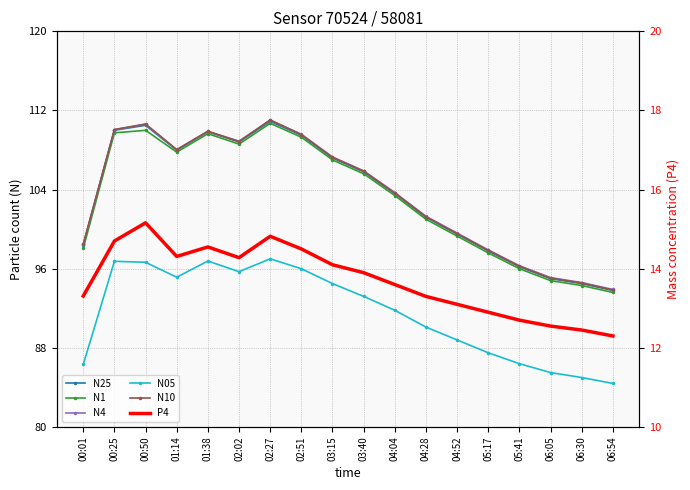

Which category has the lowest value in the N25 series?

06:54